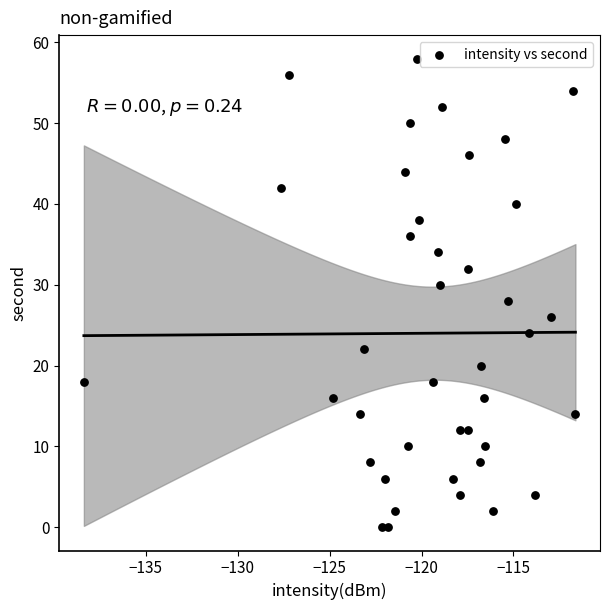

What is the range of Y values (max minus min)?

58